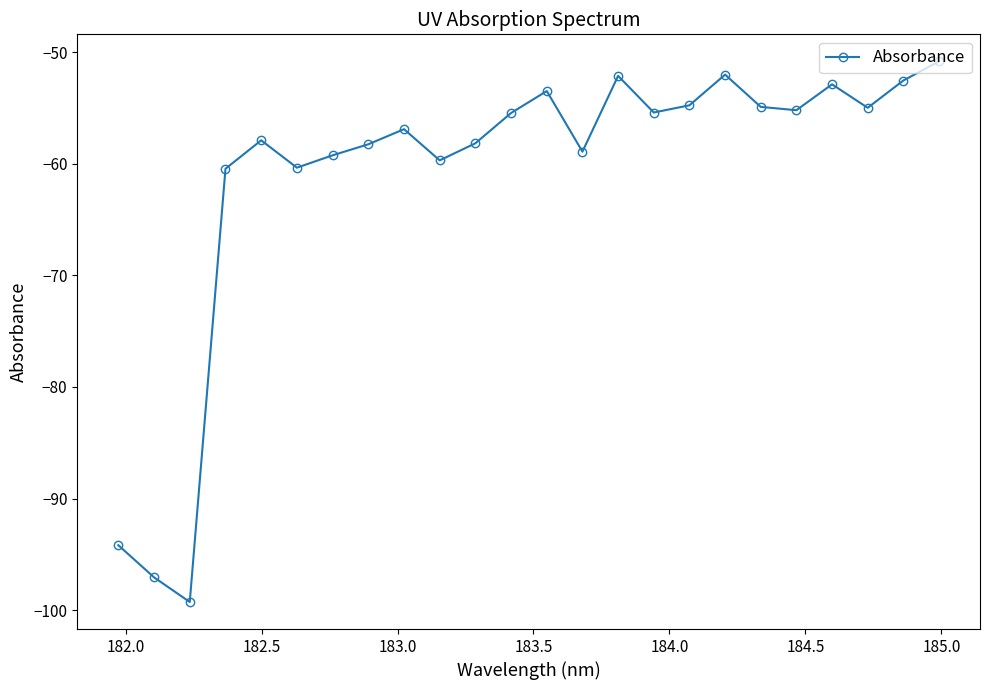

True or false: there are more than 2 points higher than both neighbors.

True